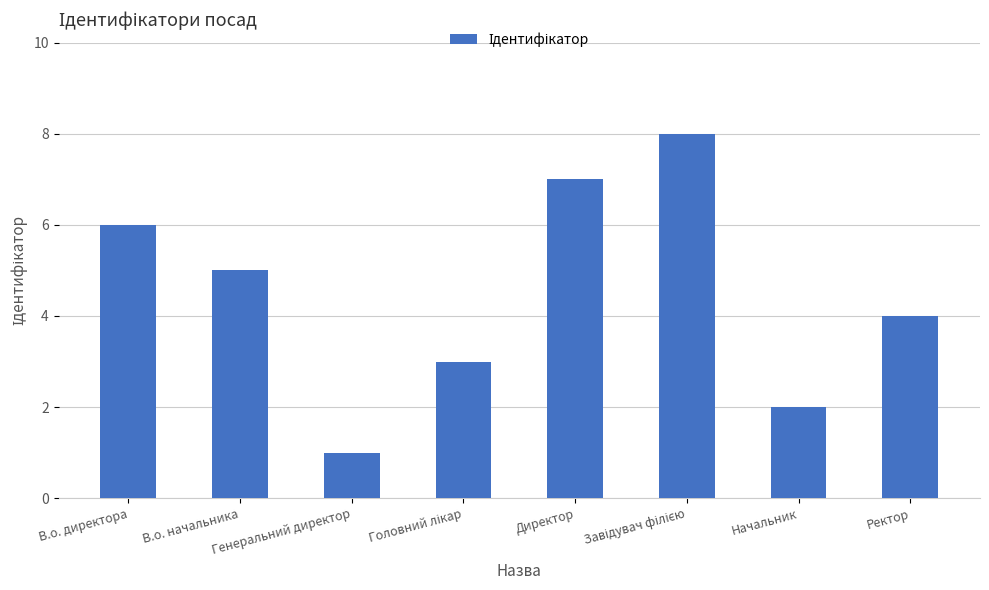

What is the difference between the second highest and minimum values?

6